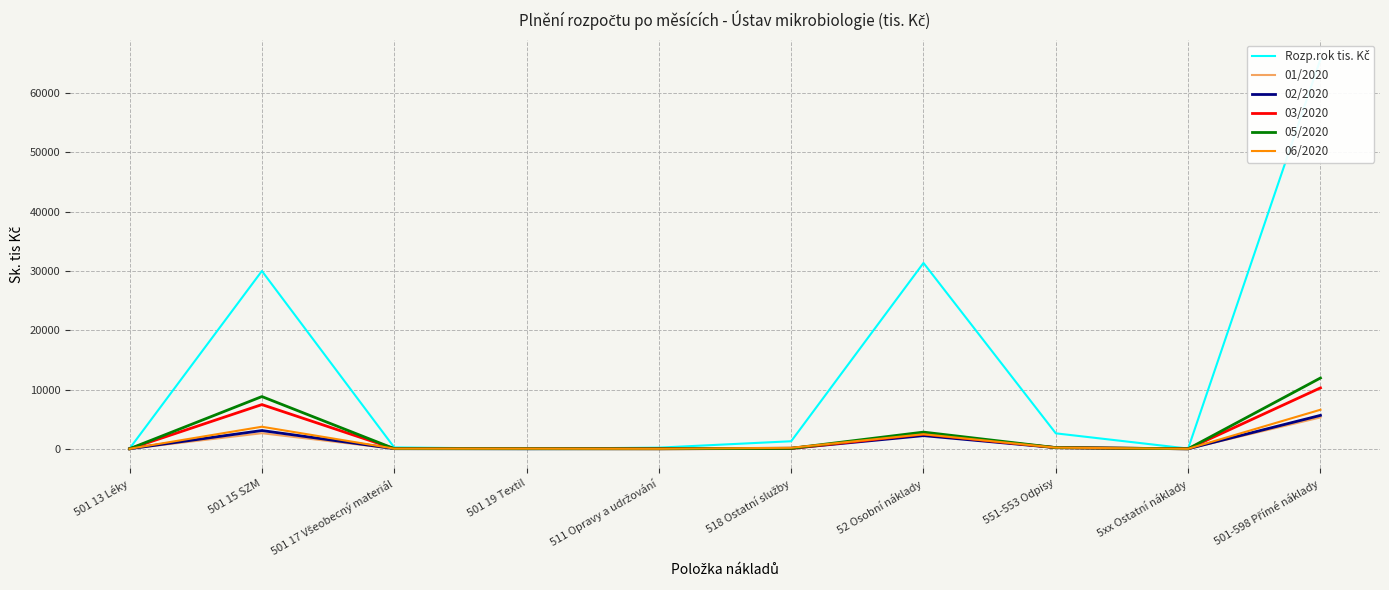

Rank the series at 501-598 Přímé náklady from lowest to highest value.

01/2020, 02/2020, 06/2020, 03/2020, 05/2020, Rozp.rok tis. Kč